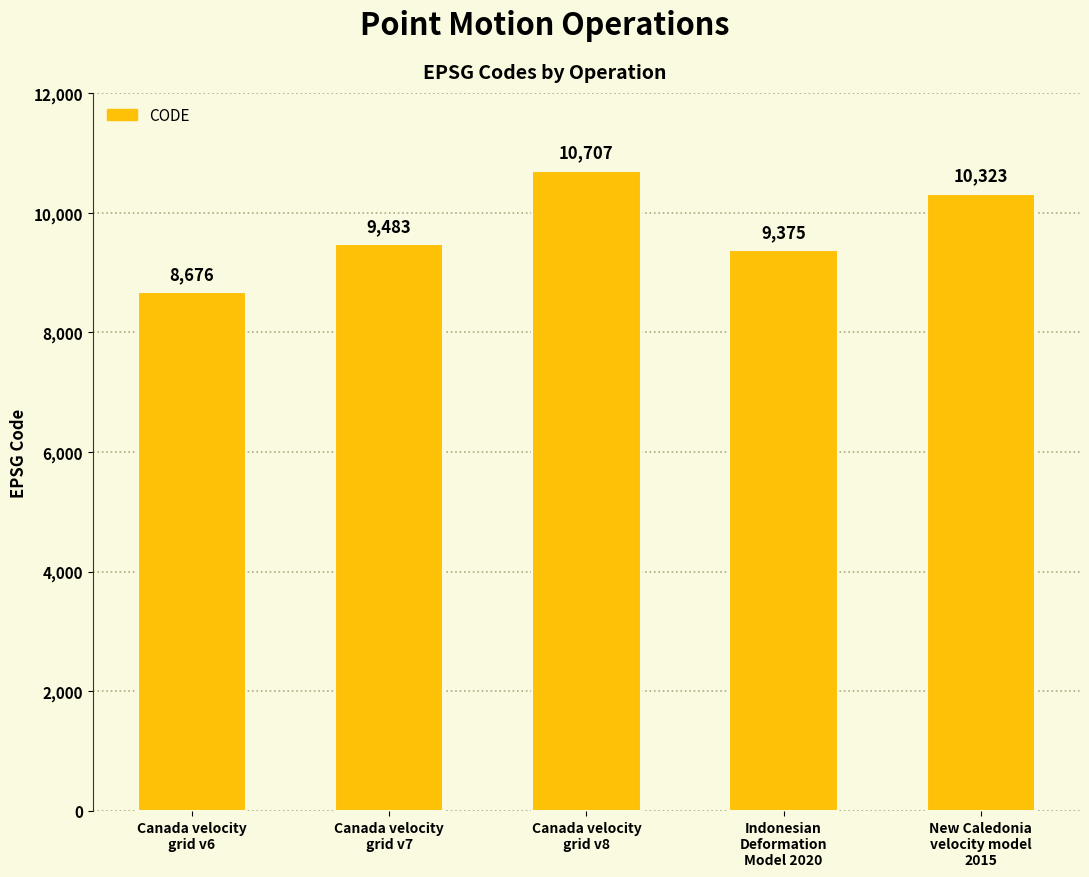

Rank the categories by value from highest to lowest.

Canada velocity
grid v8, New Caledonia
velocity model
2015, Canada velocity
grid v7, Indonesian
Deformation
Model 2020, Canada velocity
grid v6